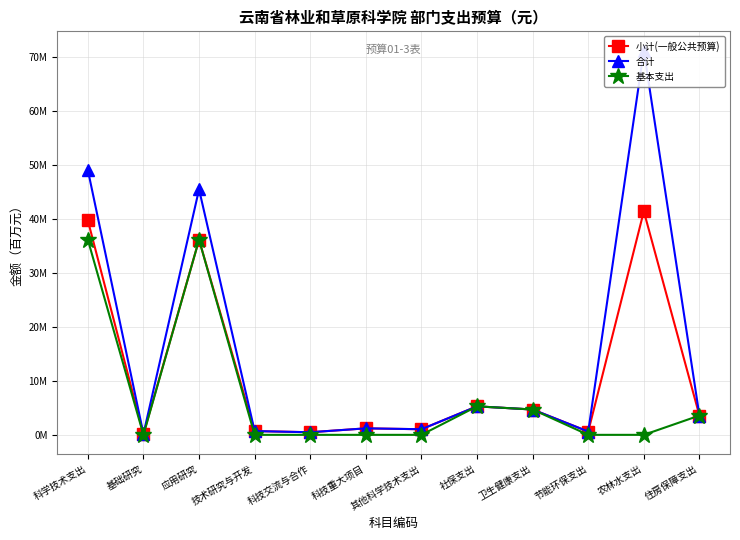

What value does the 小计(一般公共预算) series have at 卫生健康支出?

4.7